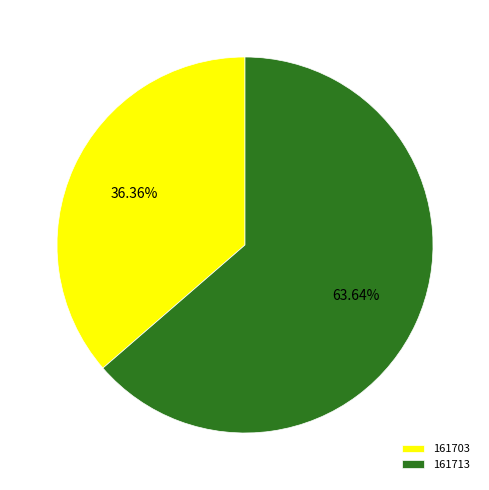

How many slices are in this pie chart?

2